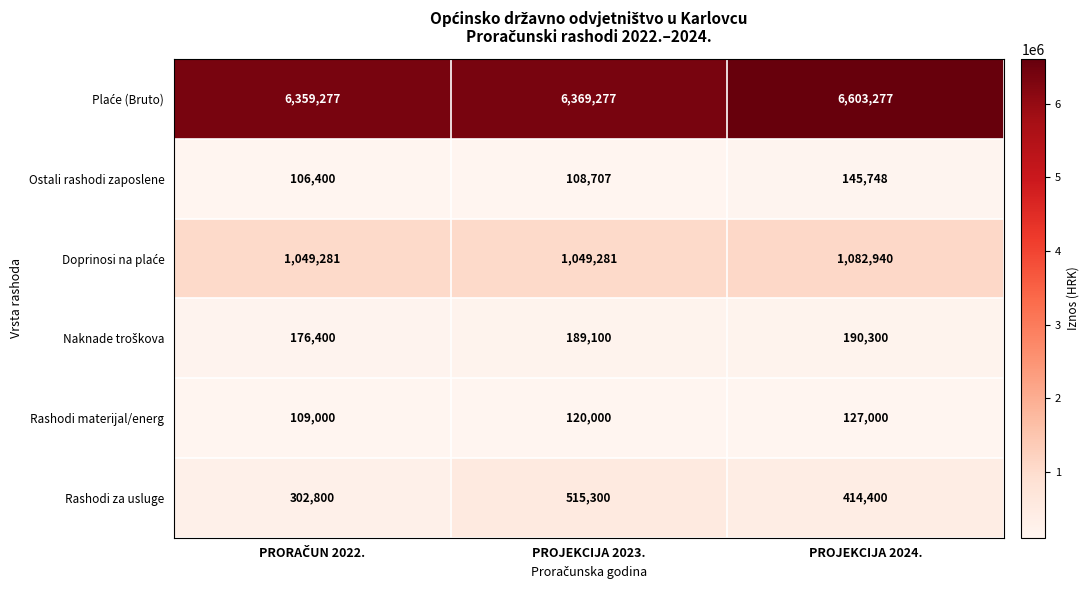

At which label is Rashodi materijal/energ closest to 118000?

PROJEKCIJA 2023.